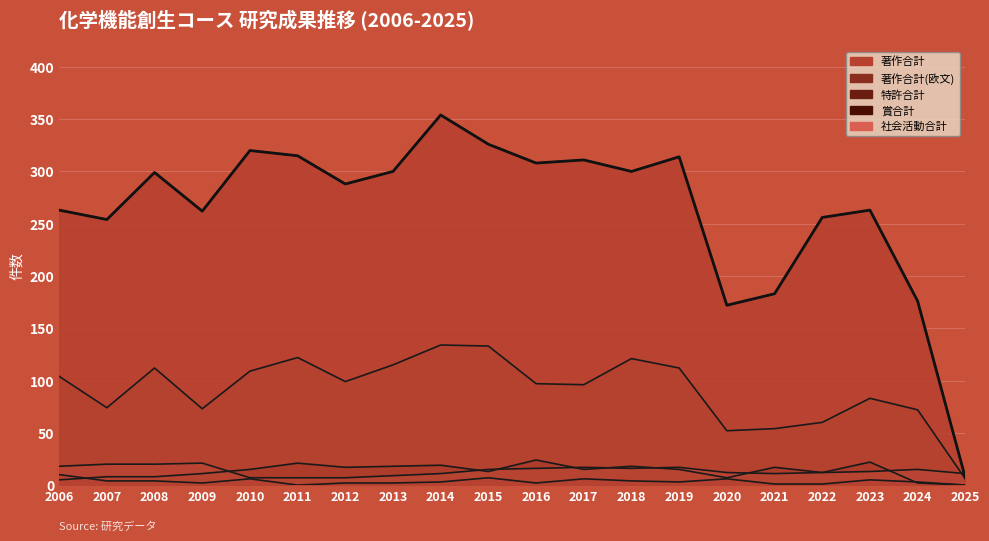

Where is the first local maximum for 著作合計(欧文)?

2008